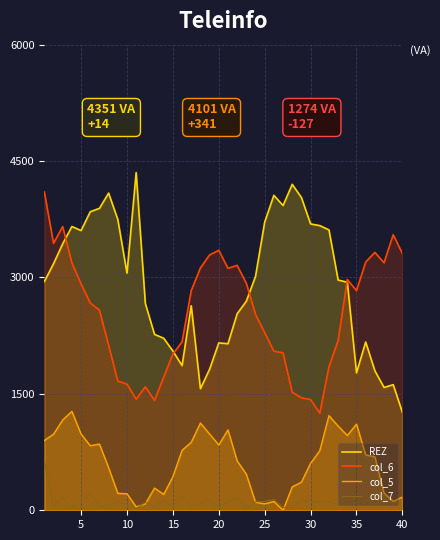

What is the highest value of the col_6 series?

4101.9